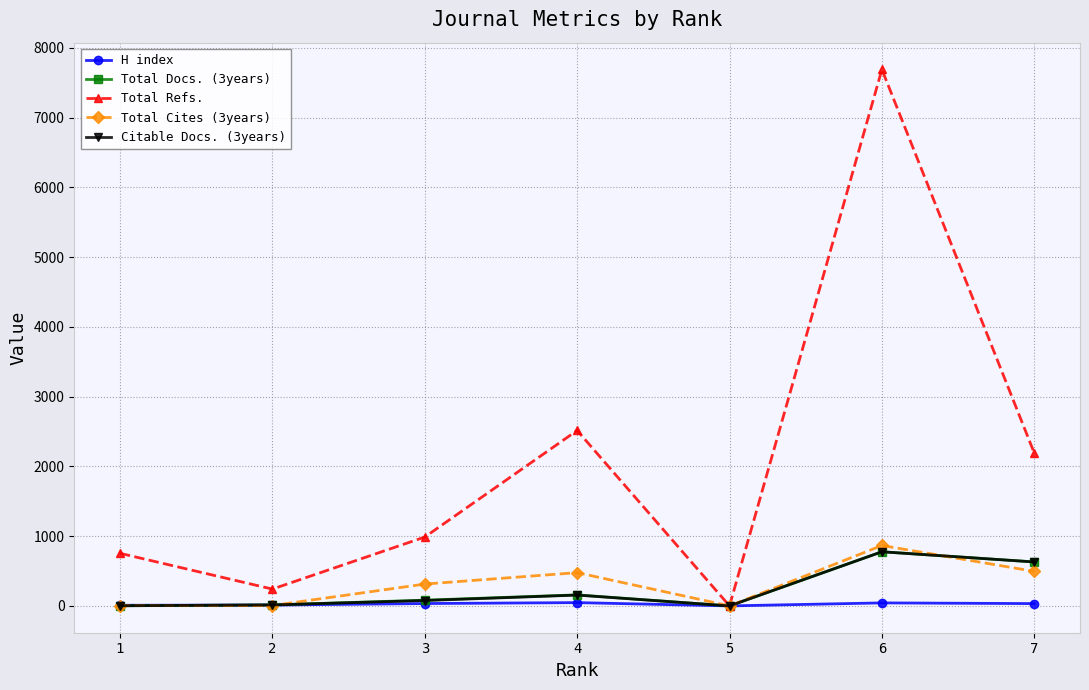

What is the sum of all Total Docs. (3years) values?

1662